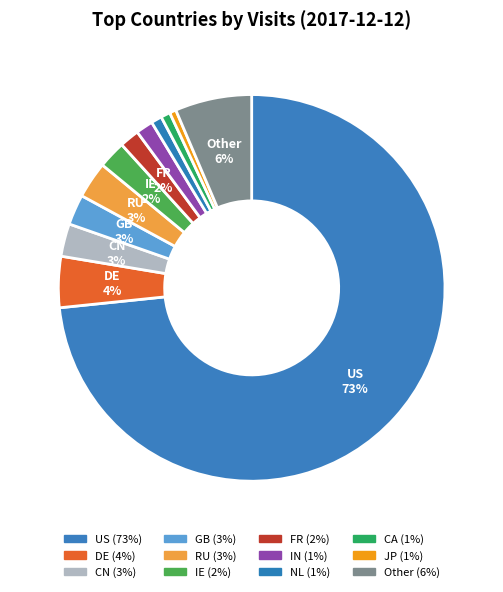

Rank the categories by value from lowest to highest.

JP, CA, NL, IN, FR, IE, GB, CN, RU, DE, Other, US